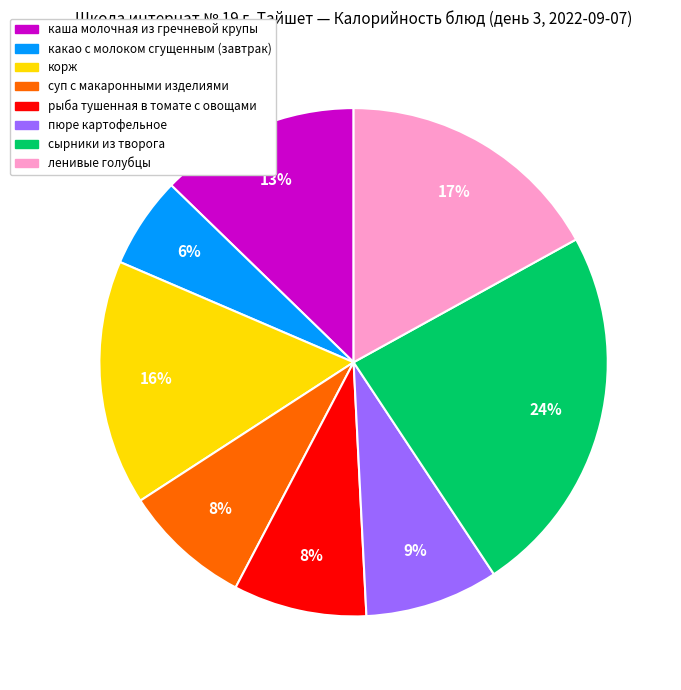

Combined, do каша молочная из гречневой крупы and ленивые голубцы account for over 50%?

No